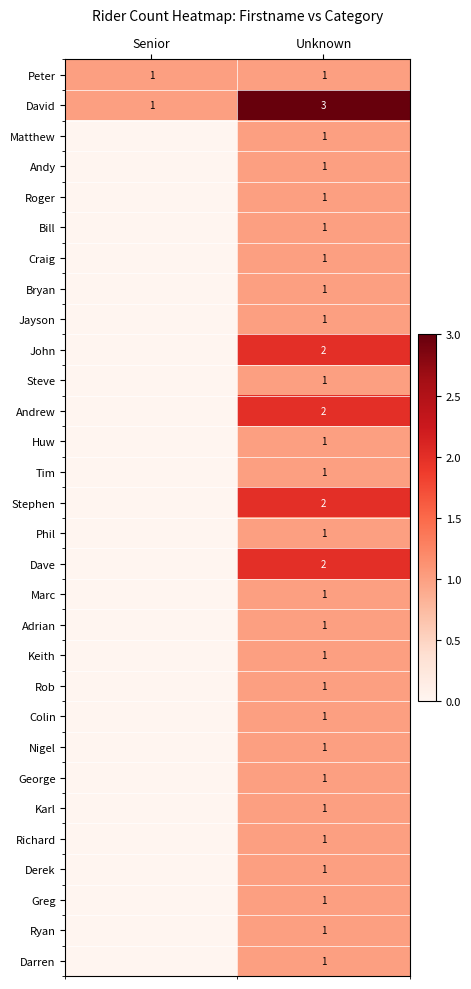

The value of David at Unknown is 3. True or false?

True